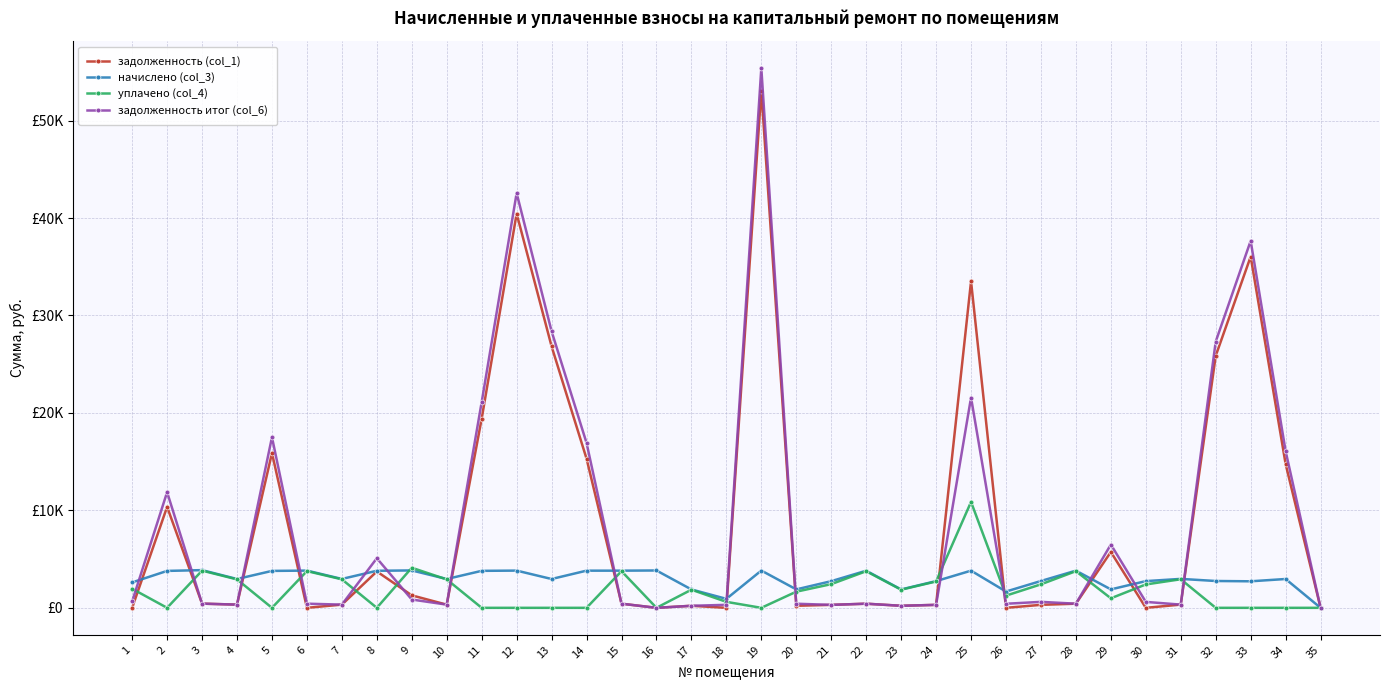

At which category does начислено (col_3) reach its first local peak?

3